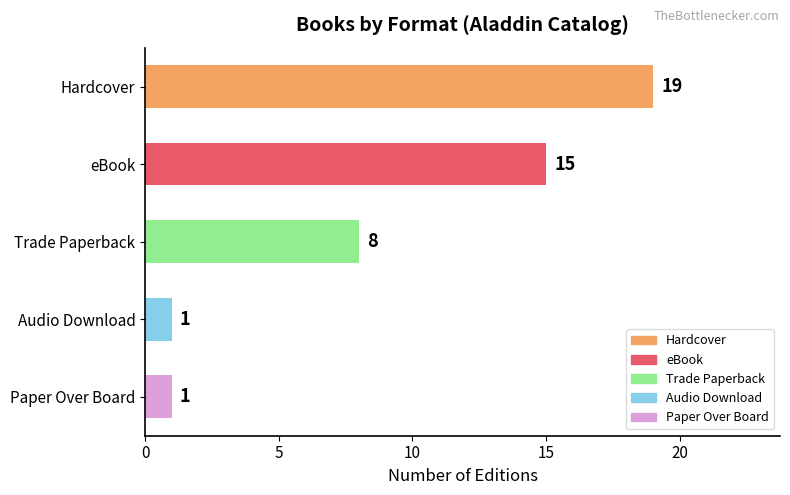

What is the sum of the values at Hardcover and Audio Download?

20